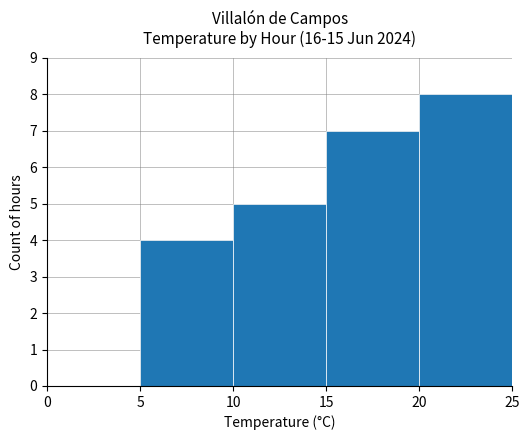

Are the bars horizontal?

No